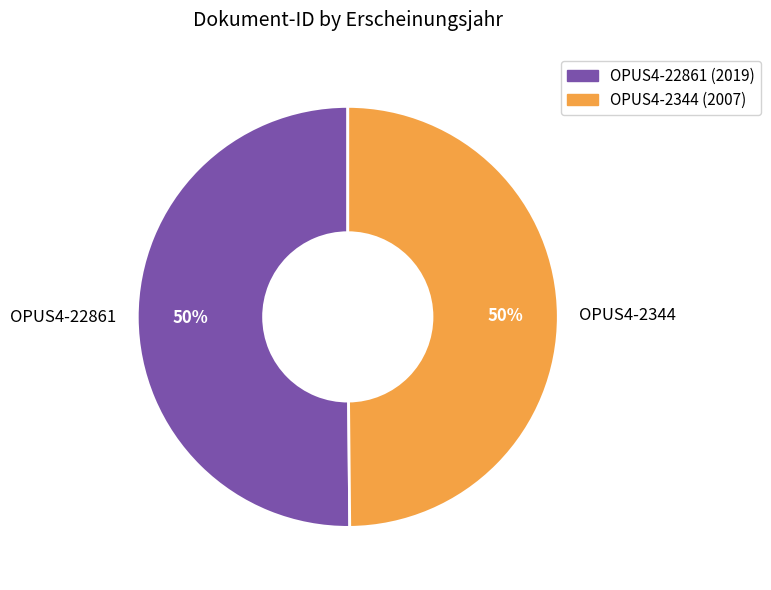

The OPUS4-22861 slice represents 35% of the pie. True or false?

False